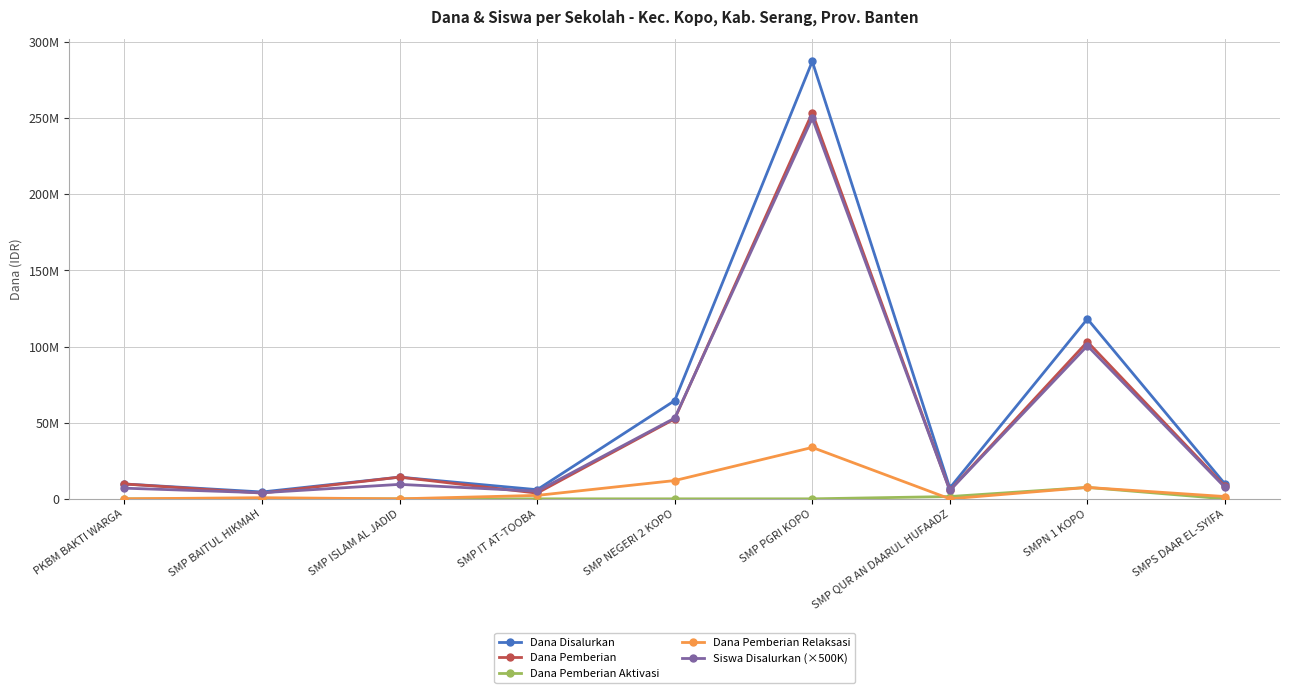

The value of Dana Pemberian at PKBM BAKTI WARGA is 9750000. True or false?

True